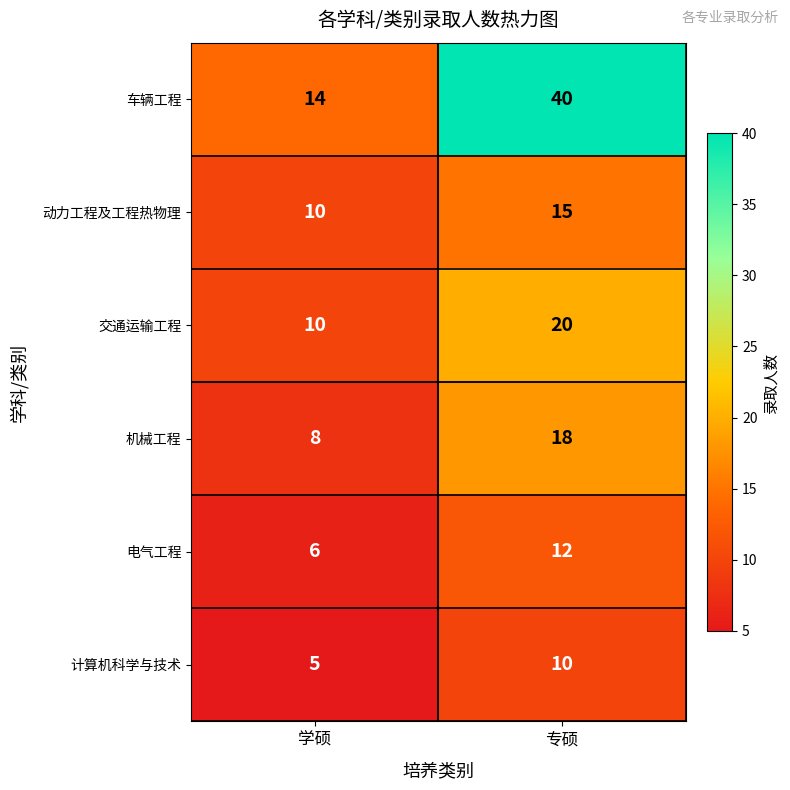

Which series has the largest total across all categories?

车辆工程